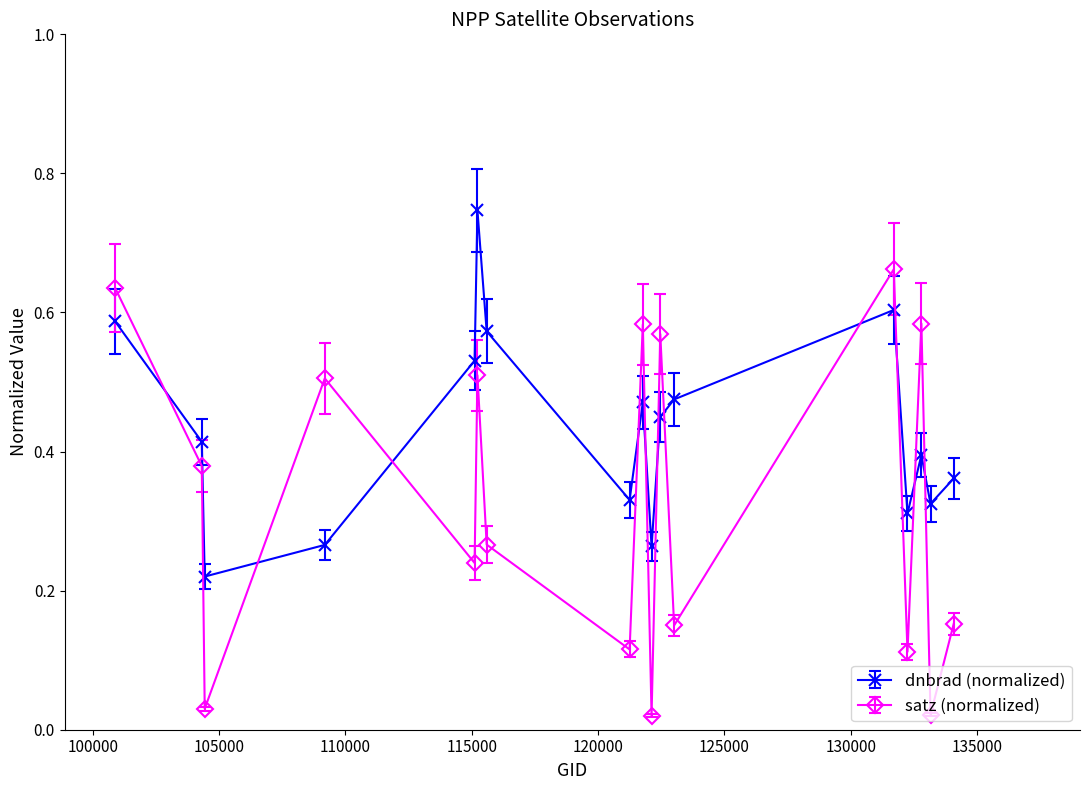

True or false: dnbrad (normalized) has more than 0 interior local peaks.

True